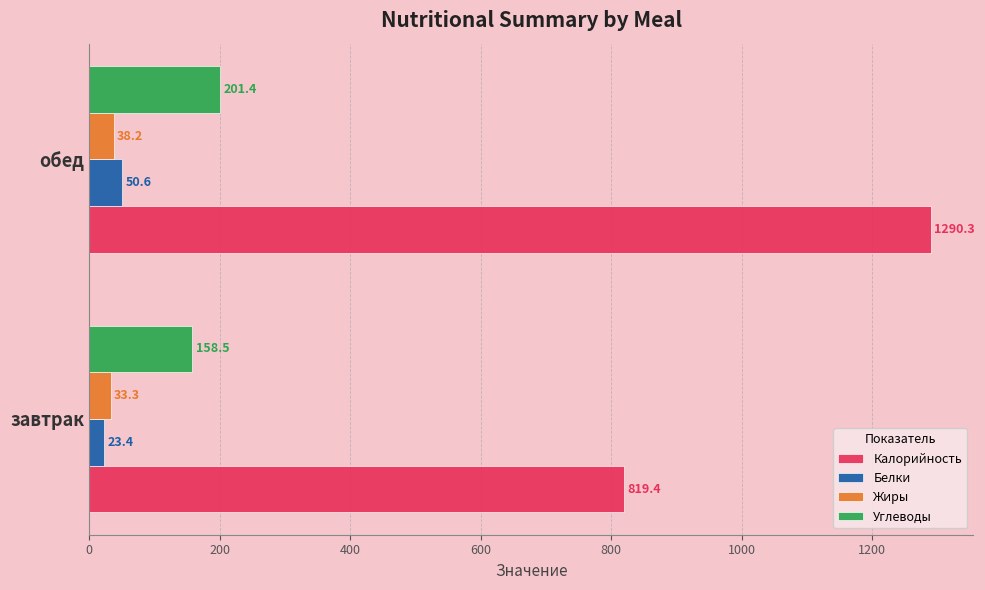

What is the spread (max minus min) of values at обед?

1252.1